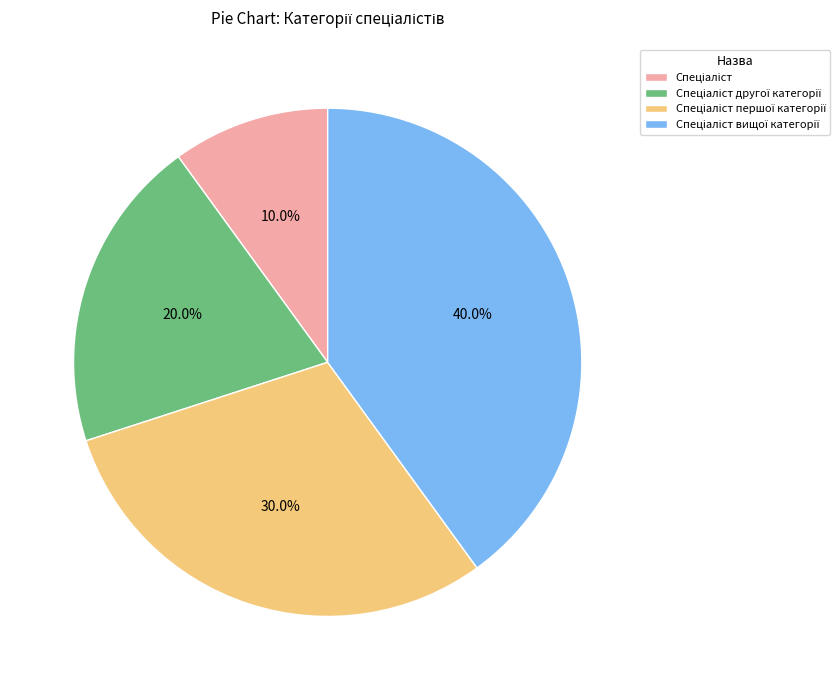

Is there a majority slice in this chart?

No